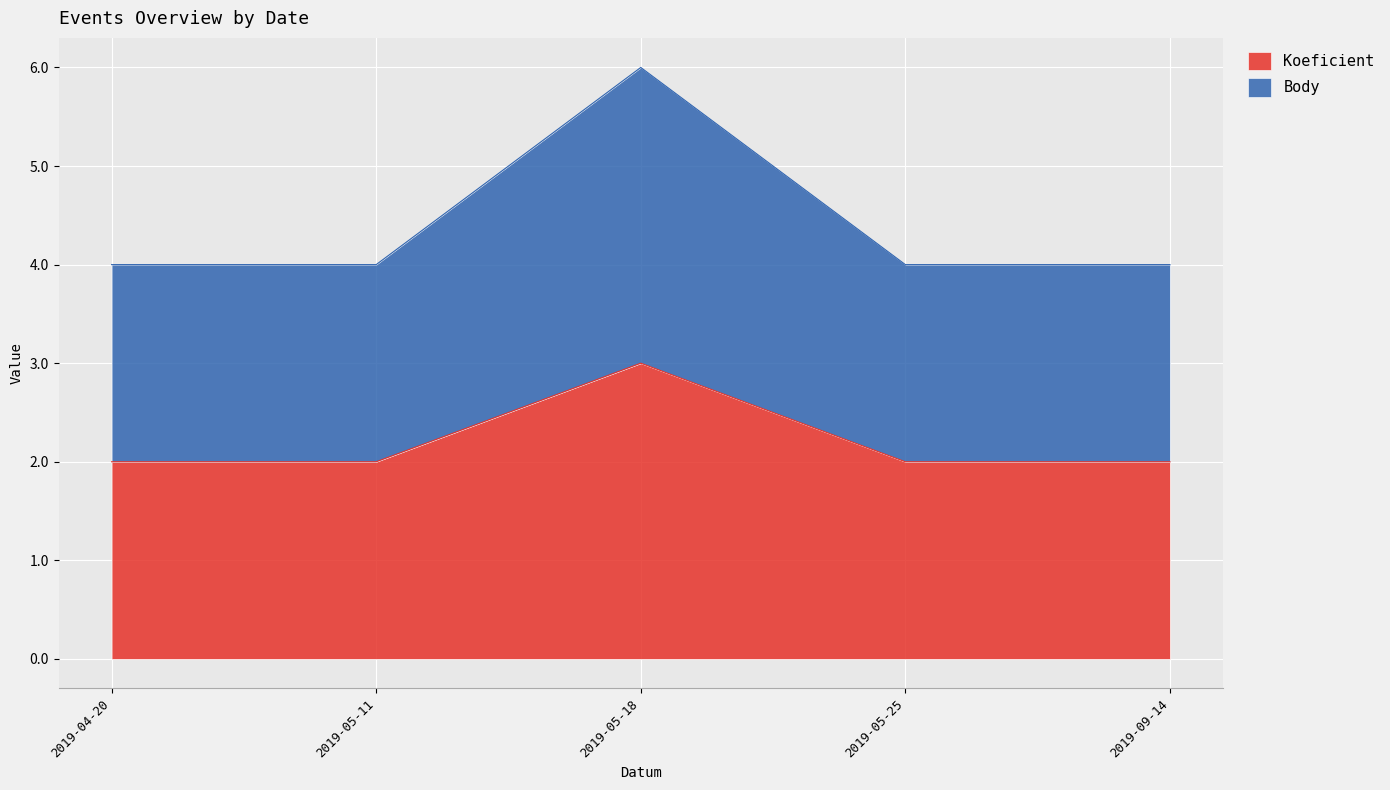

What is the maximum value for Koeficient?

3